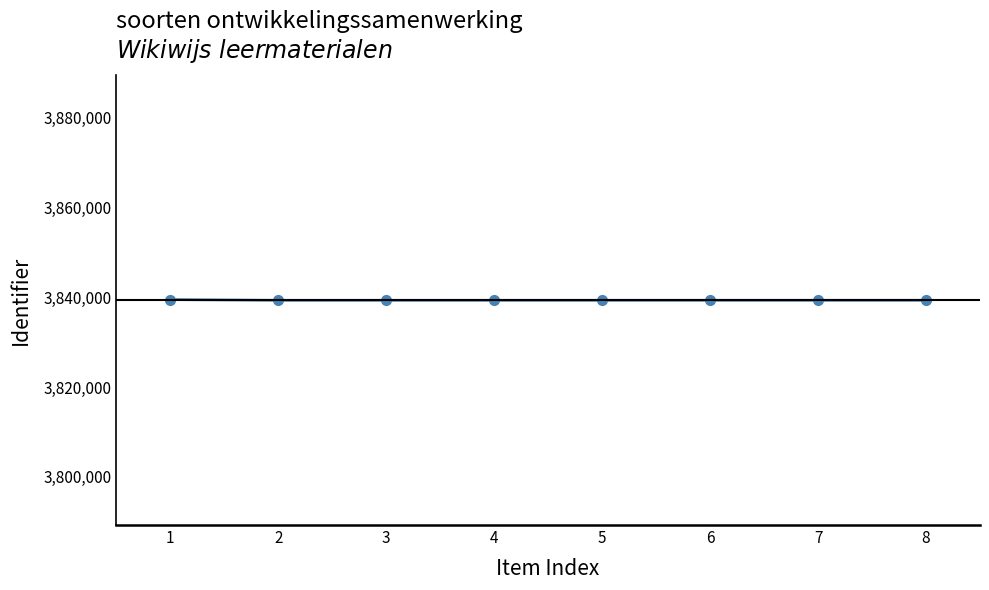

Count the number of data series in this chart.

1